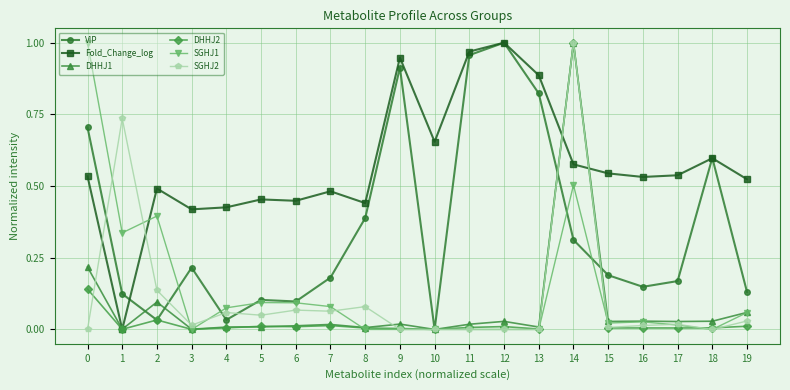

True or false: DHHJ2 and SGHJ1 cross at least once.

True